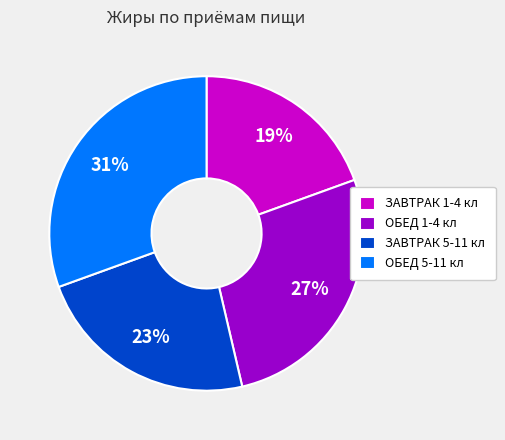

What percentage is the ЗАВТРАК 1-4 кл slice, to the nearest percent?

19%